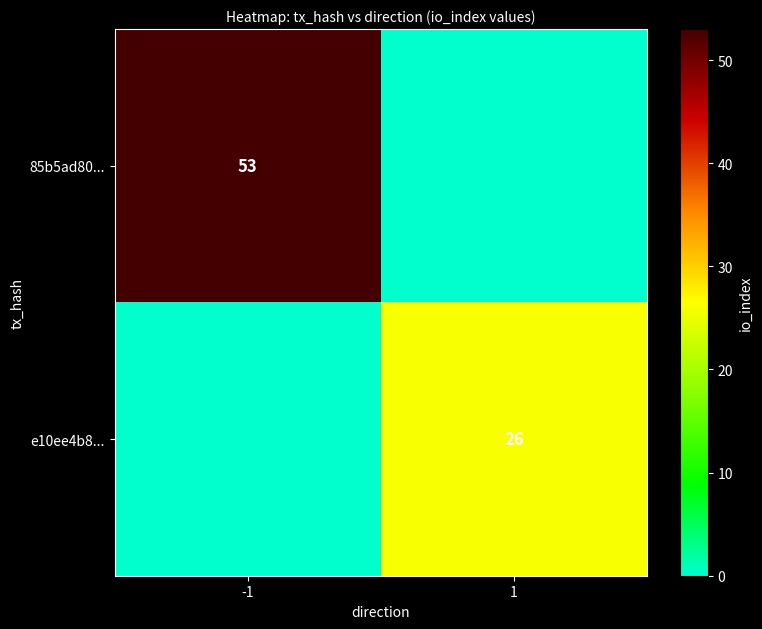

Is it true that 85b5ad80... equals 76 at -1?

False